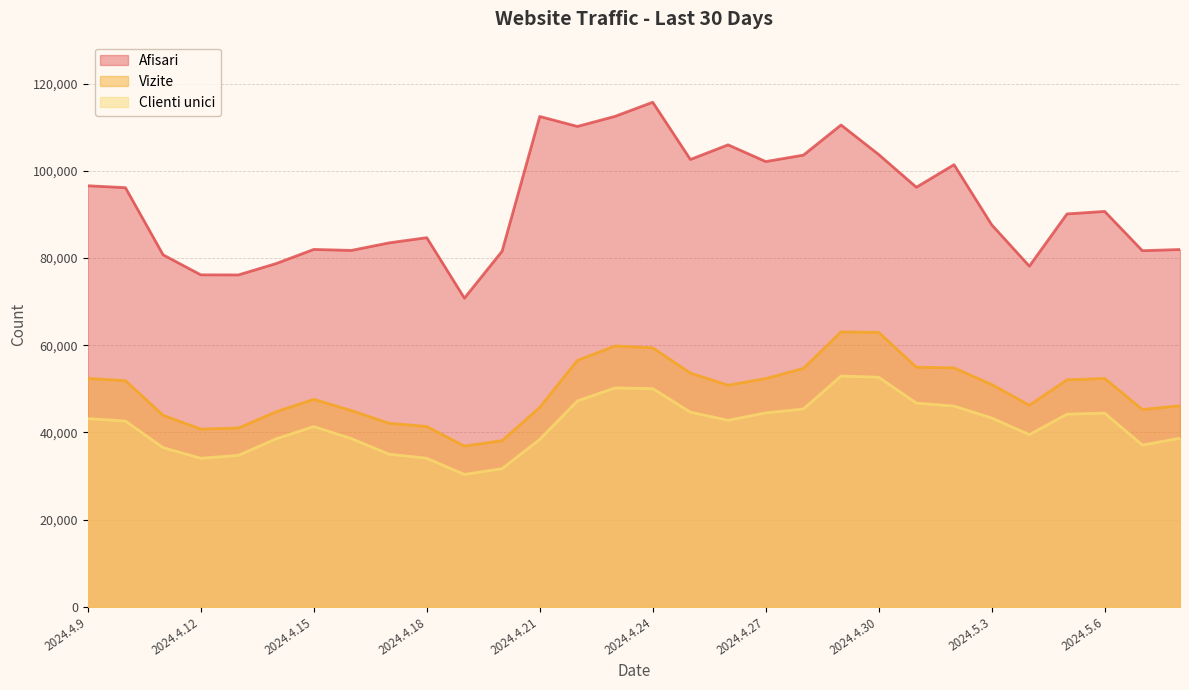

The value of Afisari at 2024.5.7 is 81690. True or false?

True